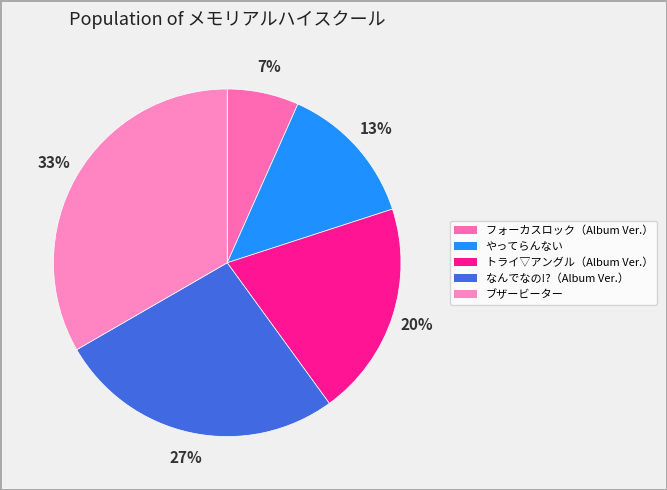

Which category has the biggest portion of the pie?

ブザービーター